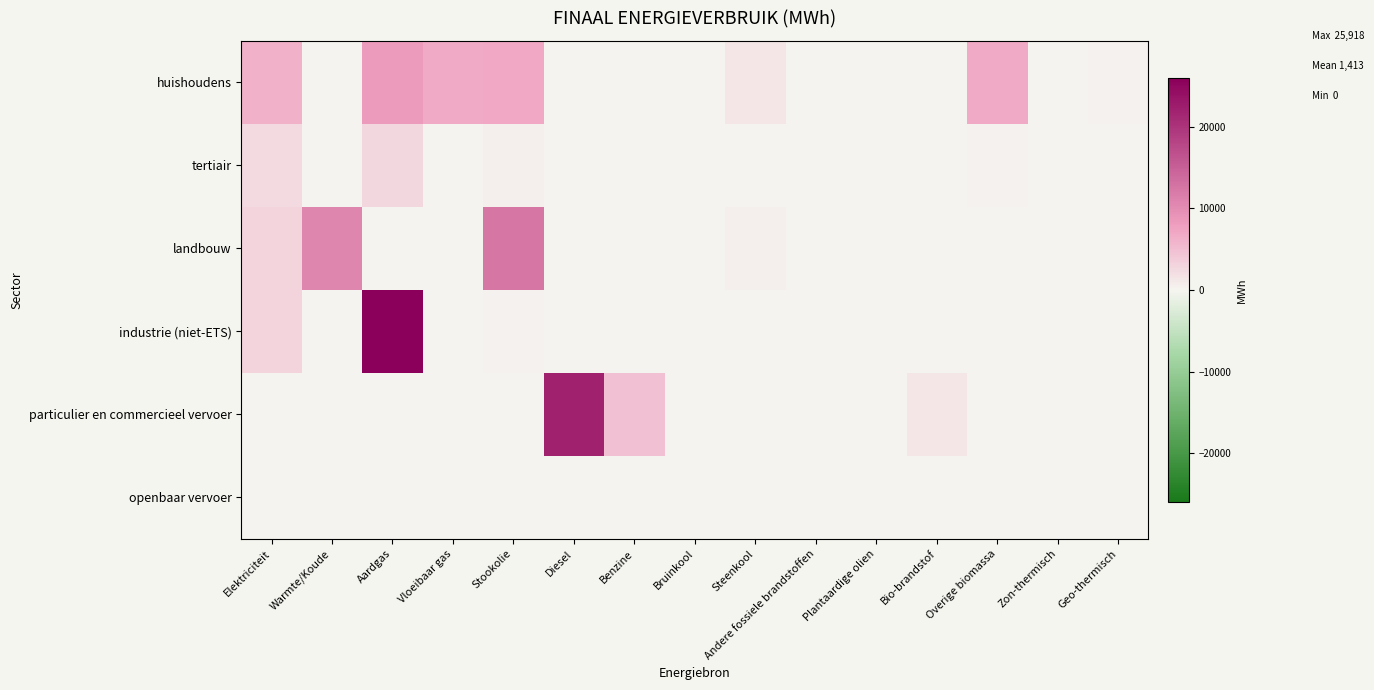

What is the difference between the highest and lowest values at Overige biomassa?

6880.5